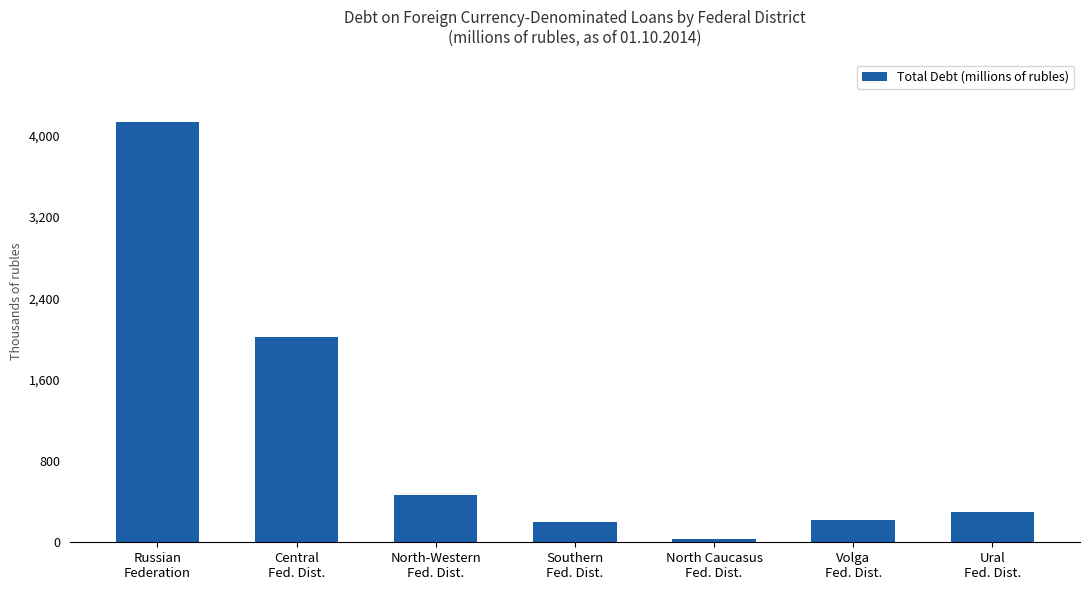

Rank the categories by value from highest to lowest.

Russian
Federation, Central
Fed. Dist., North-Western
Fed. Dist., Ural
Fed. Dist., Volga
Fed. Dist., Southern
Fed. Dist., North Caucasus
Fed. Dist.